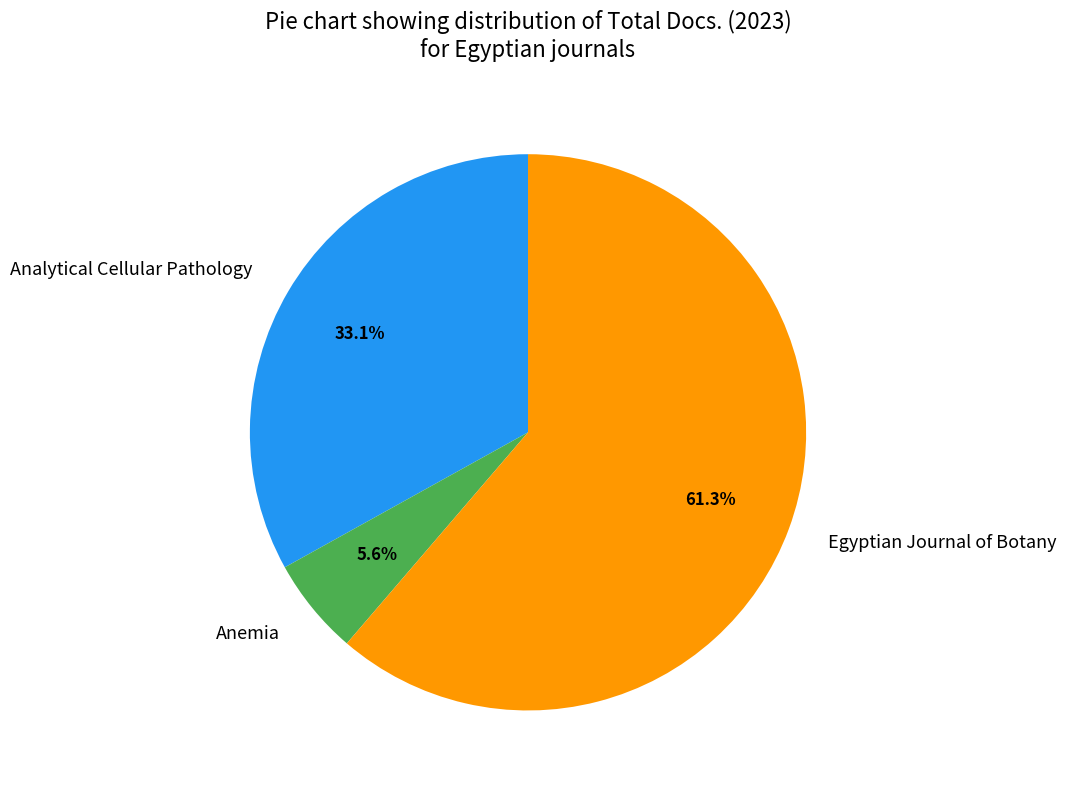

To the nearest percent, what is the average slice percentage?

33%